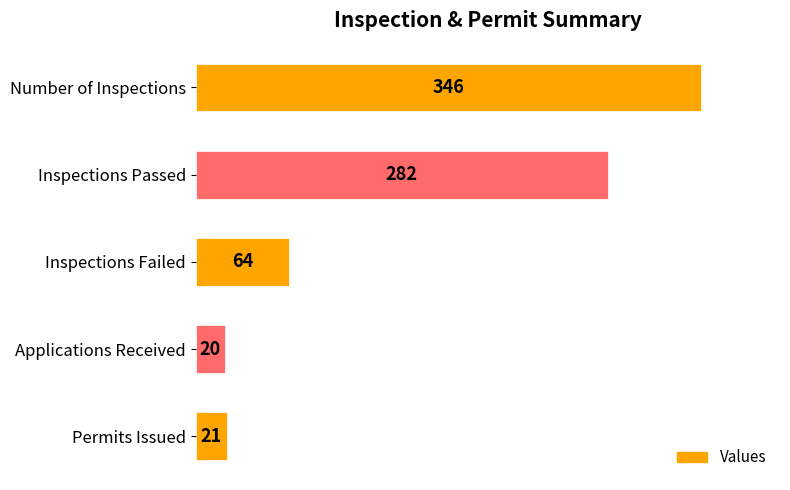

Rank the categories by value from lowest to highest.

Applications Received, Permits Issued, Inspections Failed, Inspections Passed, Number of Inspections